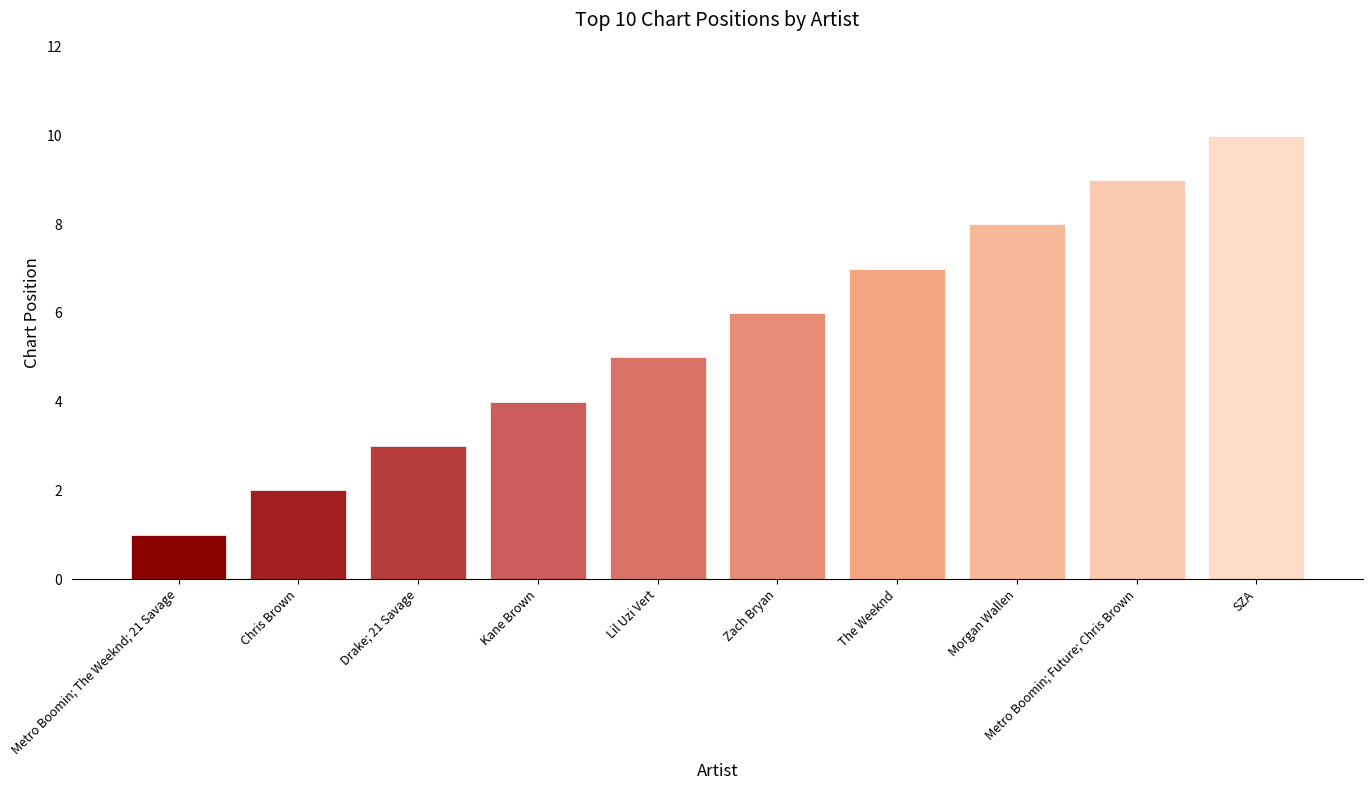

What is the approximate value at Chris Brown?

2